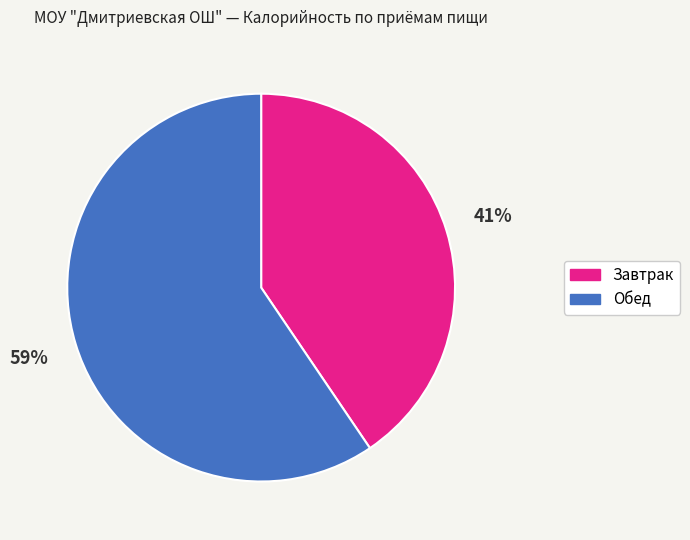

How many slices are in this pie chart?

2